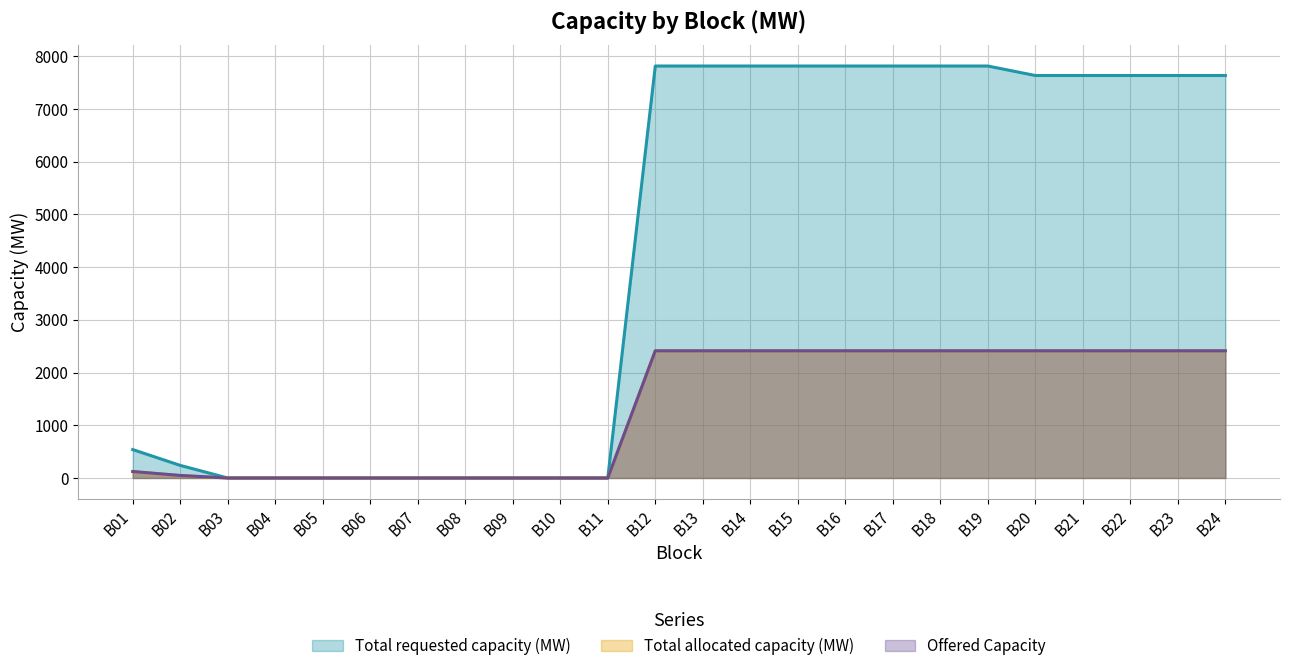

At which category is the sum across all series the highest?

B12